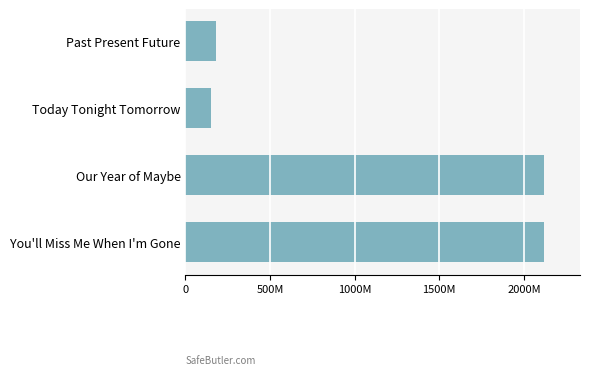

Are the bars grouped side by side (vs. stacked)?

No